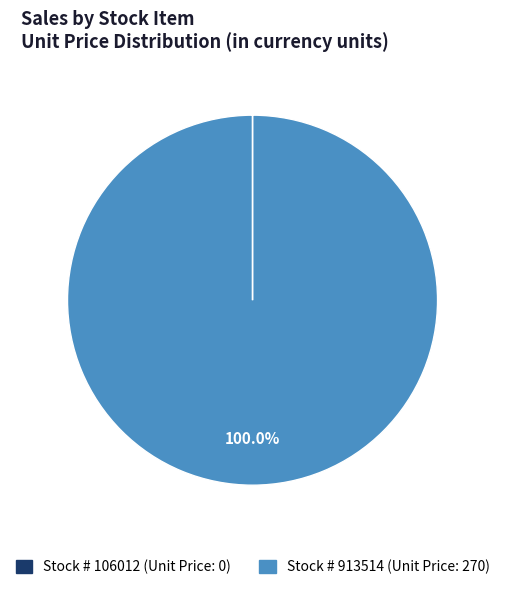

Does any single category account for the majority?

Yes